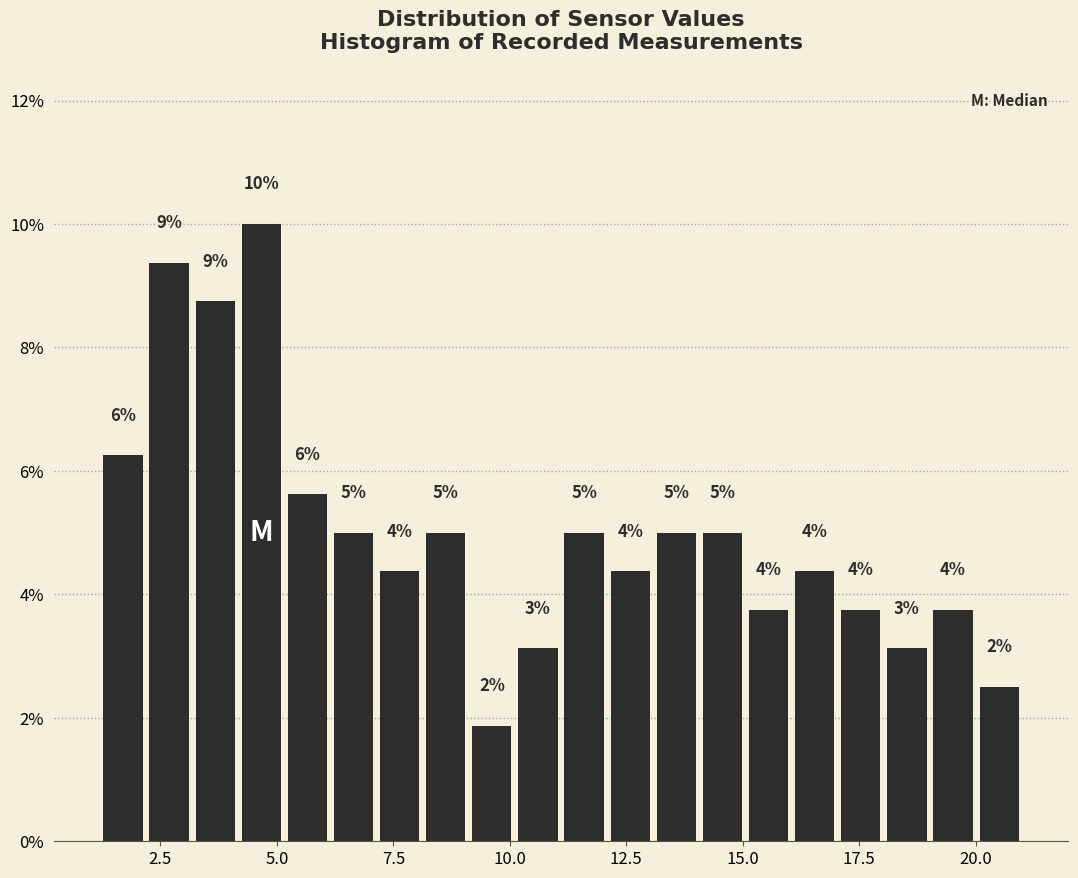

Read against the x-axis, roughly where is the centre of the tallest bar?

4.5